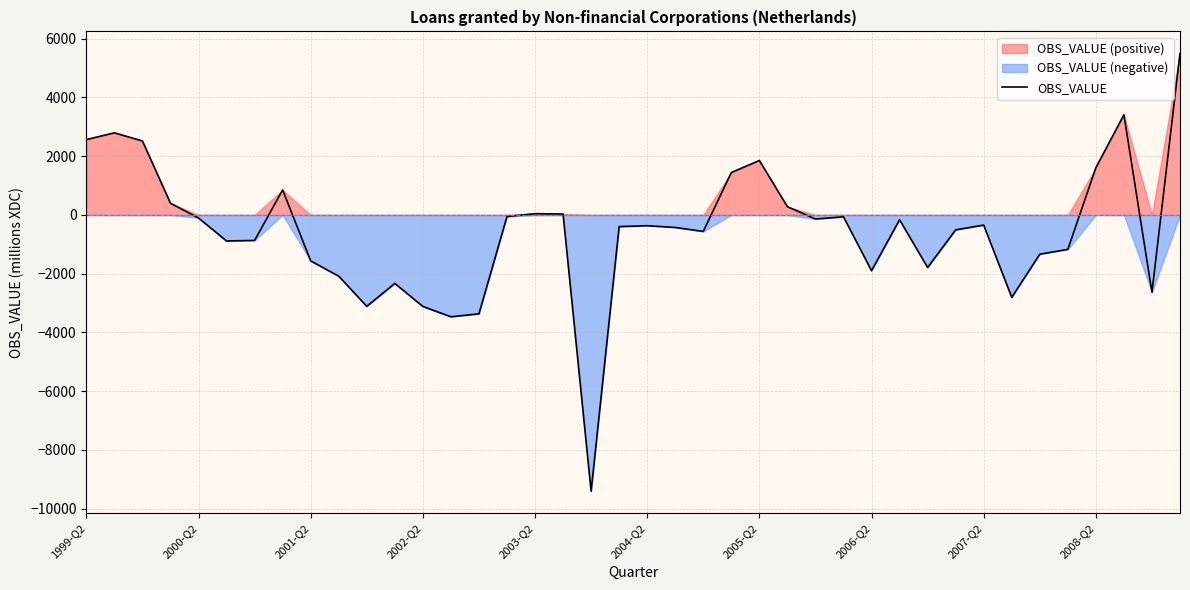

What is the sum of the values at 14 and 37?

46